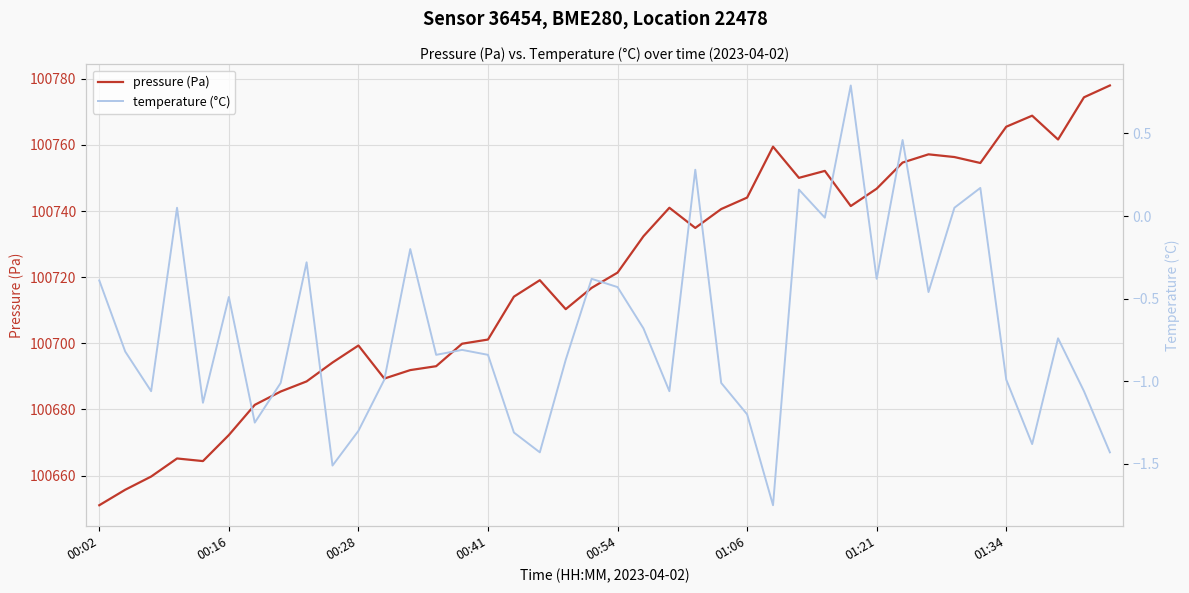

Which category has the lowest value in the pressure (Pa) series?

00:02